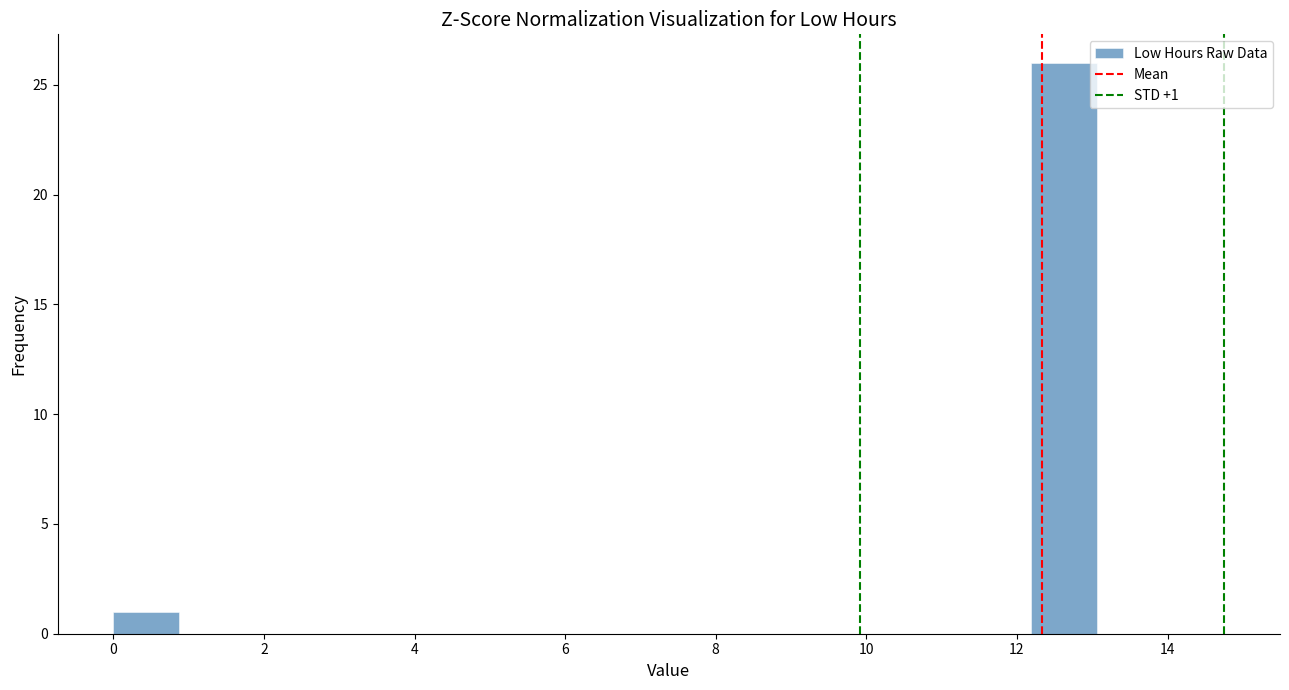

Over which range of the x-axis is the bar tallest?

12.2 to 13.0